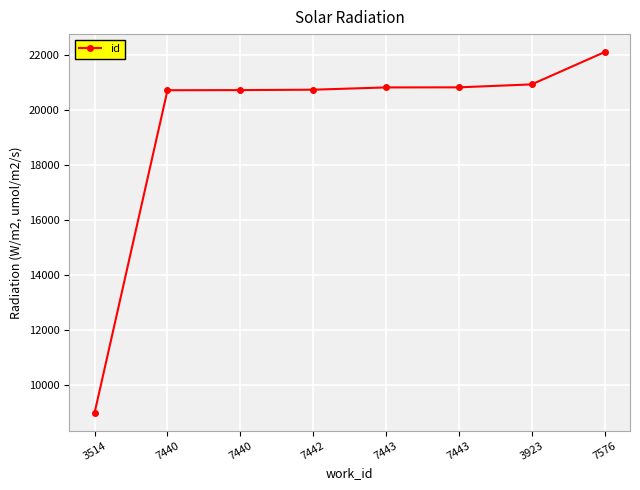

What is the sum of all values?

155787